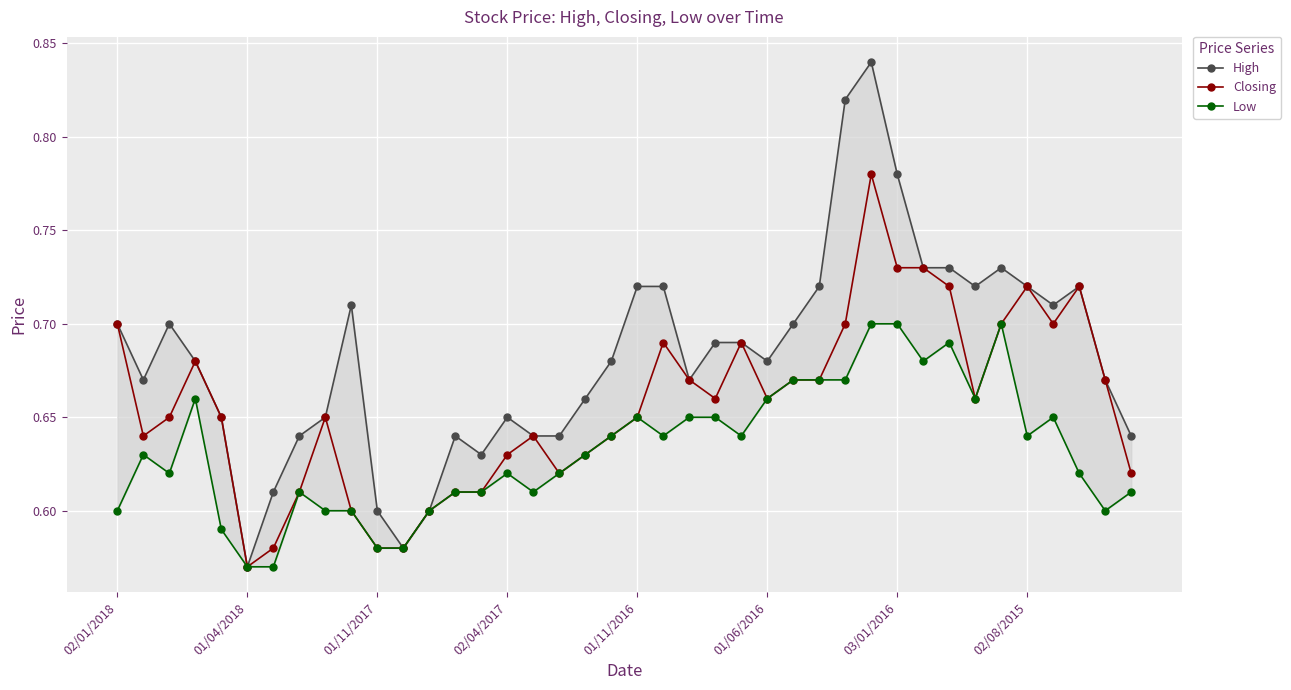

True or false: Closing has more than 1 points higher than both neighbors.

True